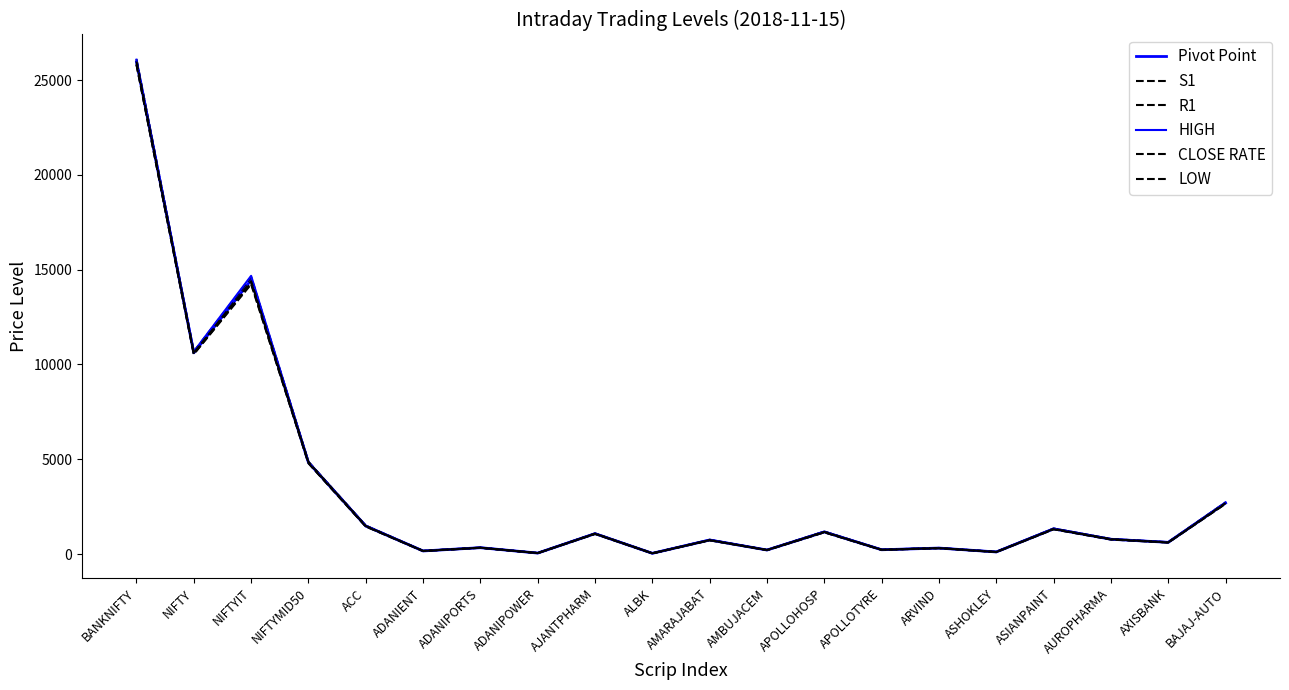

How many lines are shown in the chart?

6